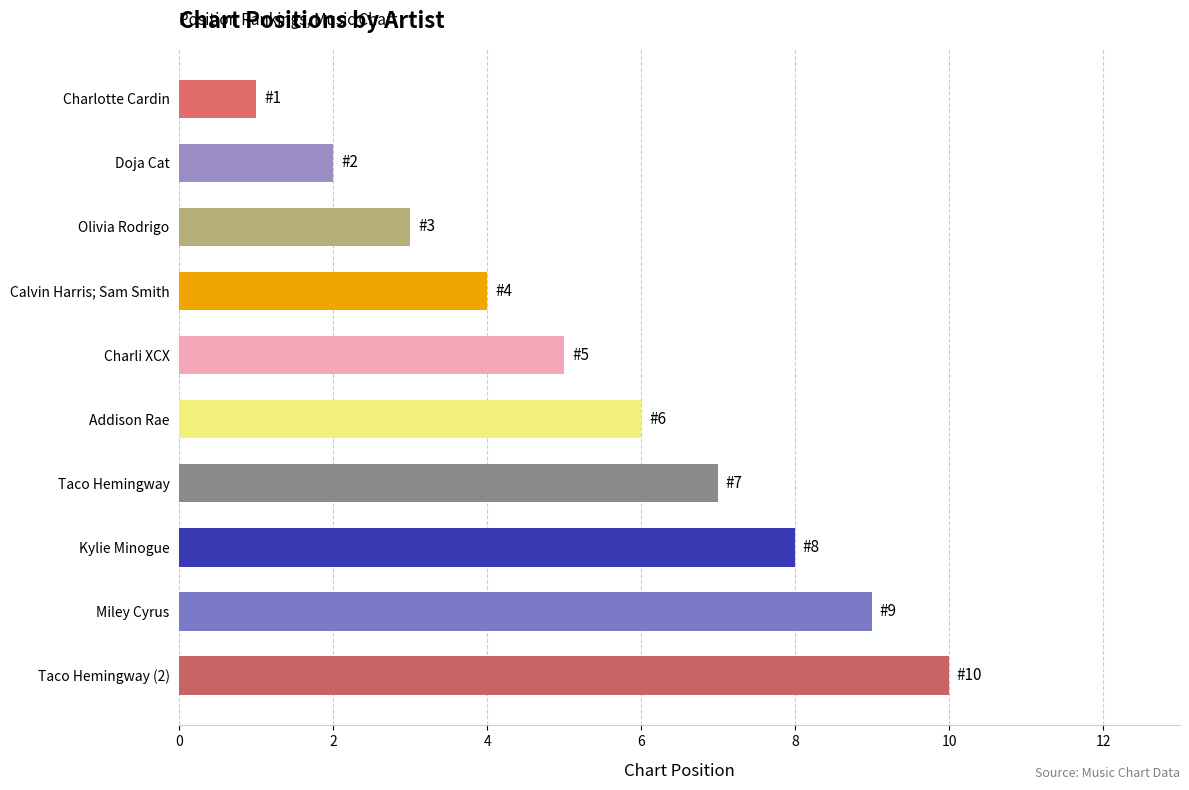

What is the label of the 10th bar from the top?

Taco Hemingway (2)